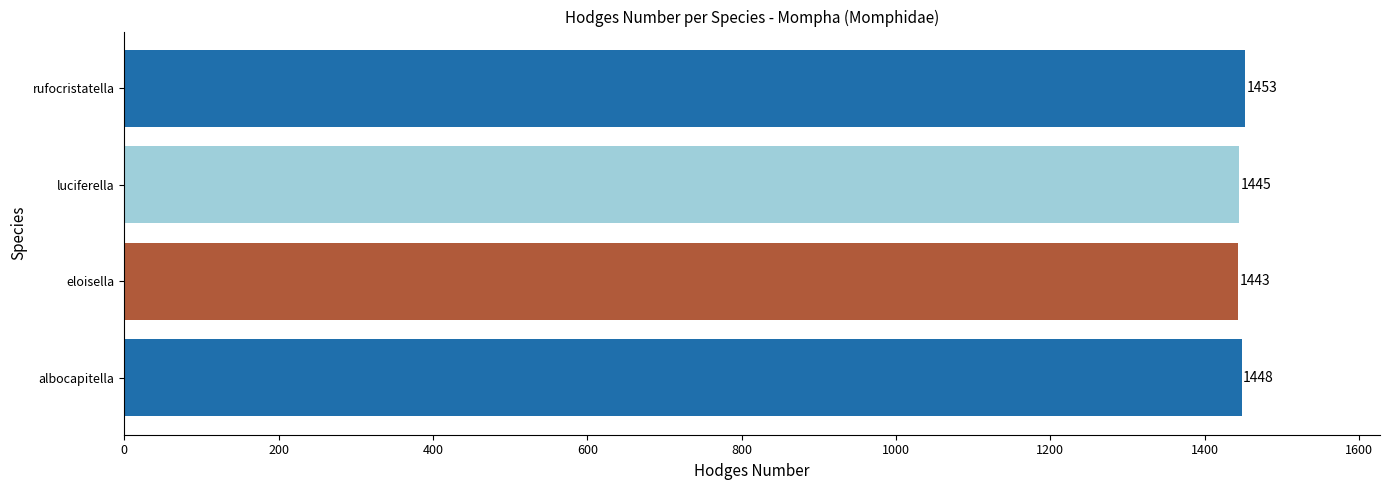

Count the values in the range 1445 to 1453.

3